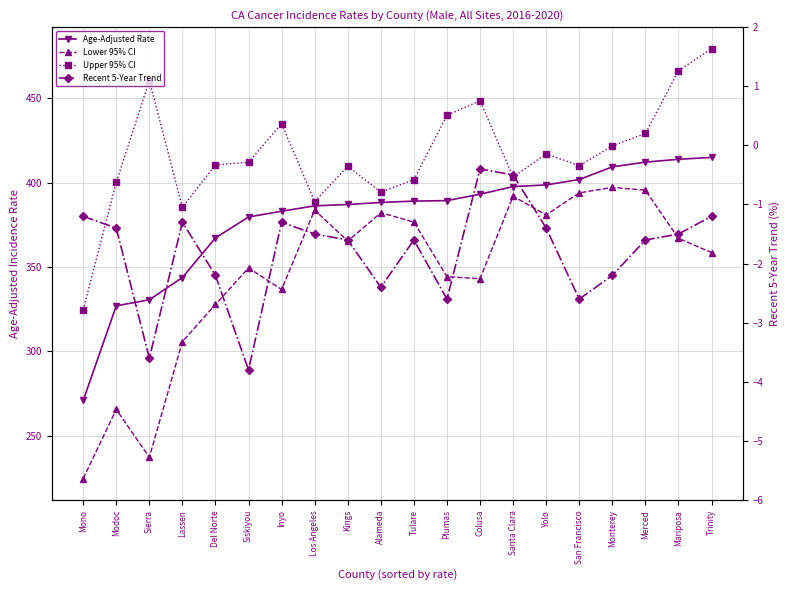

What is the maximum value for Upper 95% CI?

479.4